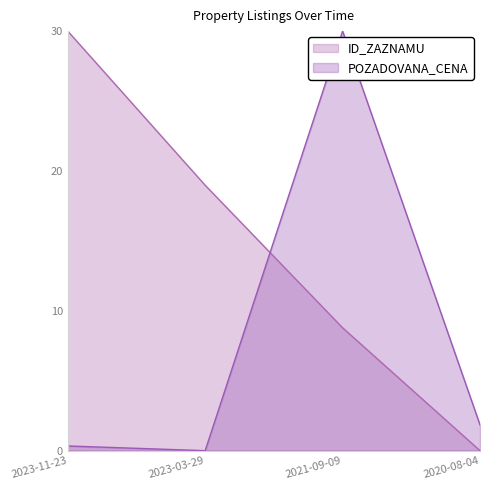

Which category has the lowest value across all series?

2020-08-04